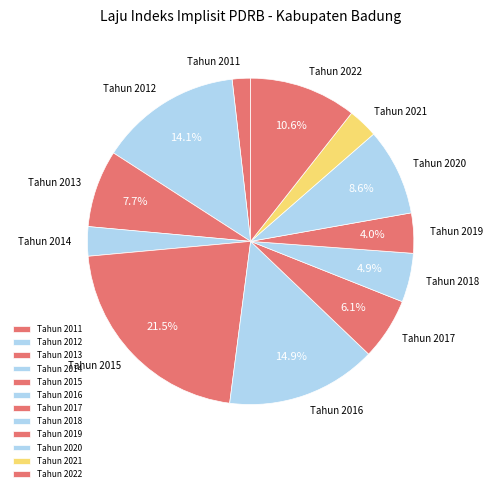

What is the smallest slice in the pie chart?

Tahun 2011